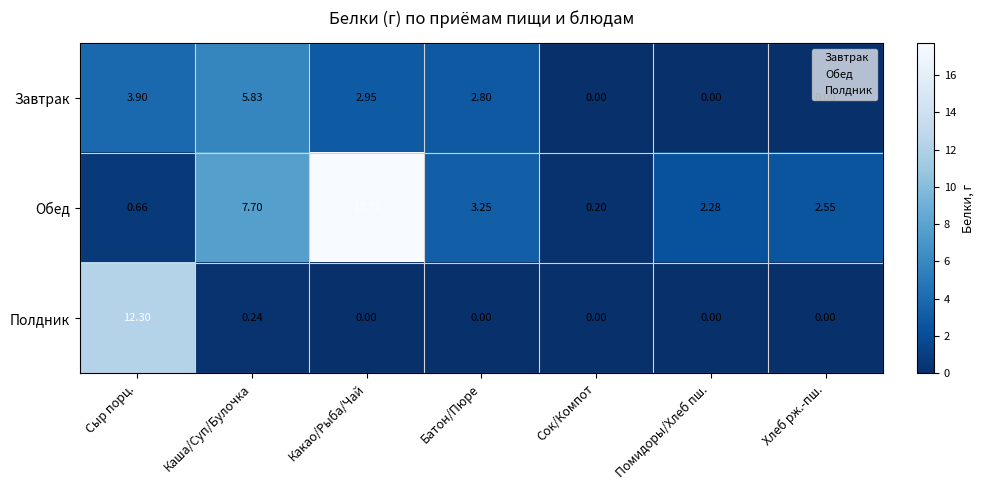

What is the spread (max minus min) of values at Сок/Компот?

0.2